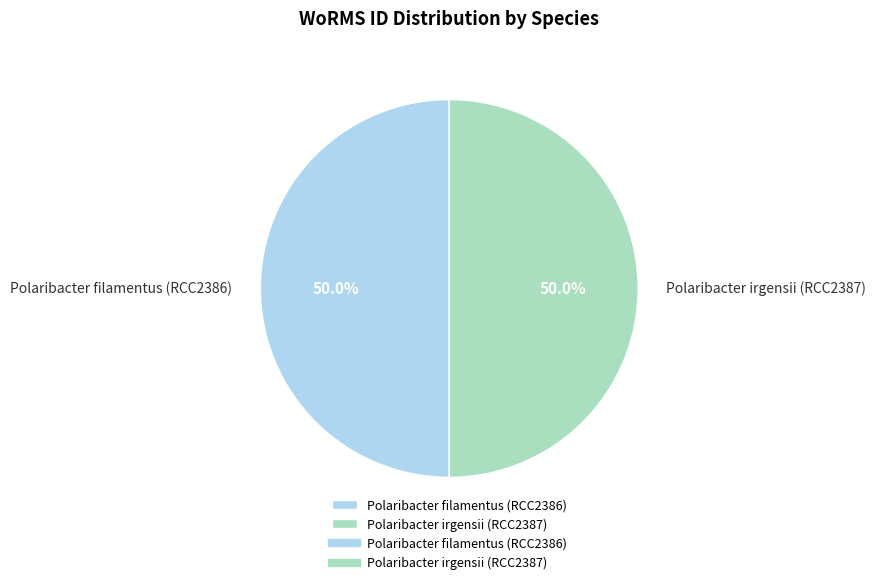

What percentage do Polaribacter irgensii (RCC2387) and Polaribacter filamentus (RCC2386) together represent?

100.0%